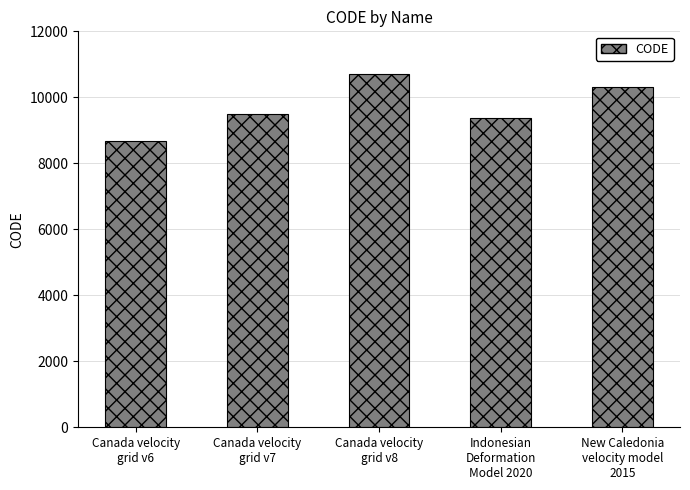

Reading left to right, transcribe all the data shown in this chart.

Canada velocity
grid v6=8676	Canada velocity
grid v7=9483	Canada velocity
grid v8=10707	Indonesian
Deformation
Model 2020=9375	New Caledonia
velocity model
2015=10323